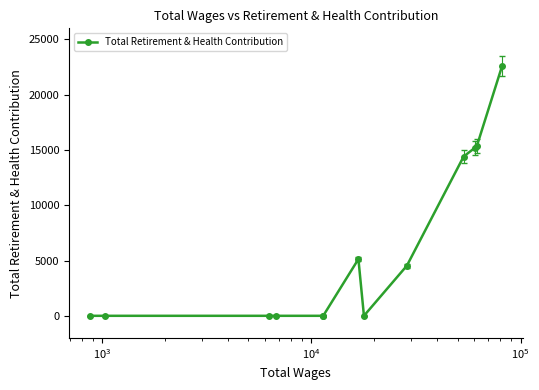

Reading left to right, what are all the values shown in this chart?

0	0	0	0	0	0	5131	0	4535	14403	15185	15348	22560